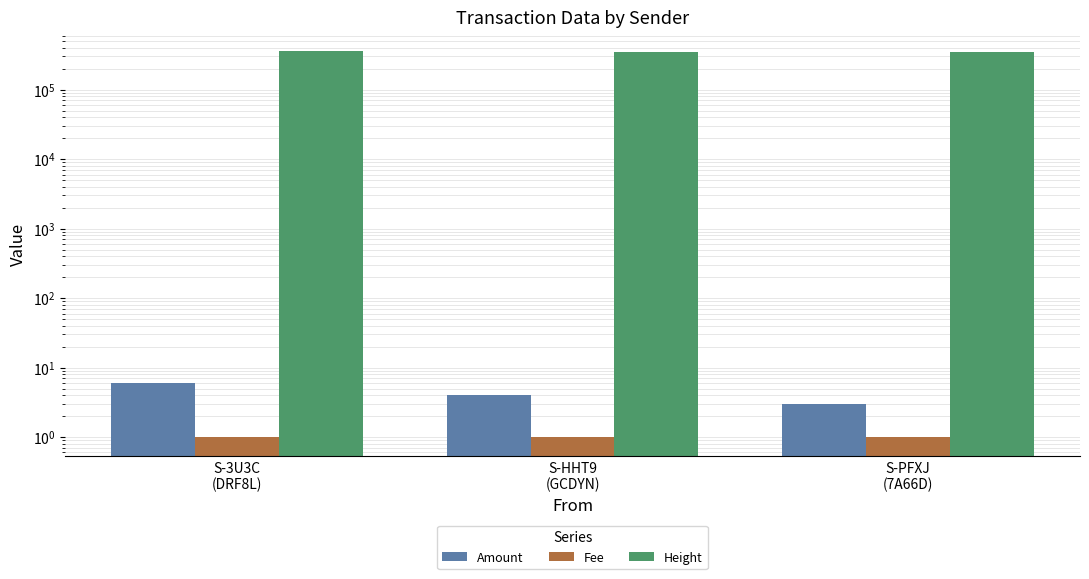

True or false: Fee has a value of 1 at S-3U3C
(DRF8L).

True